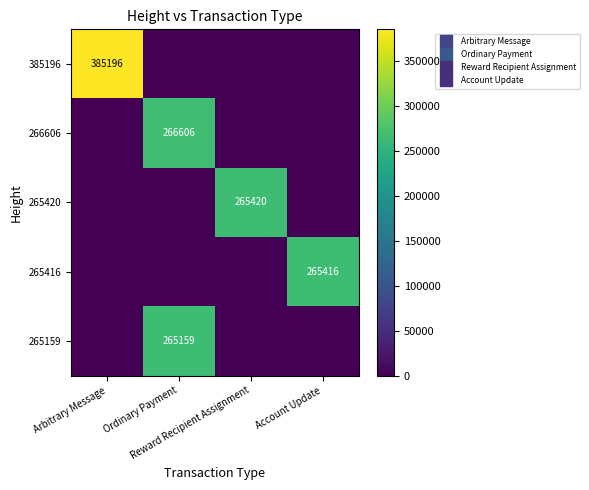

Where is 265416 nearest to the value 132708?

Arbitrary Message